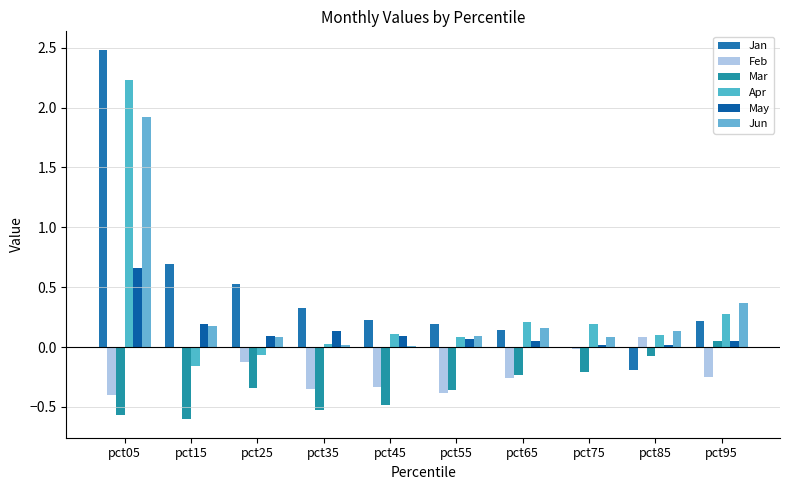

What is the value of the Apr bar at the 6th from the left?

0.1